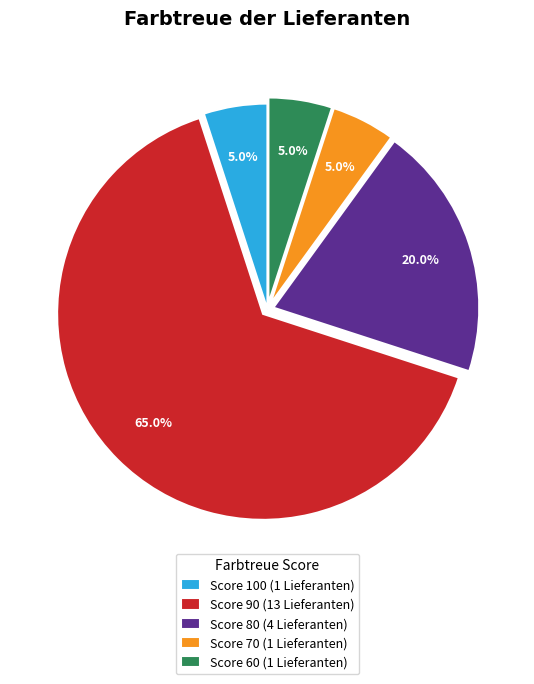

Combined, do Score 60 (1 Lieferanten) and Score 80 (4 Lieferanten) account for over 50%?

No